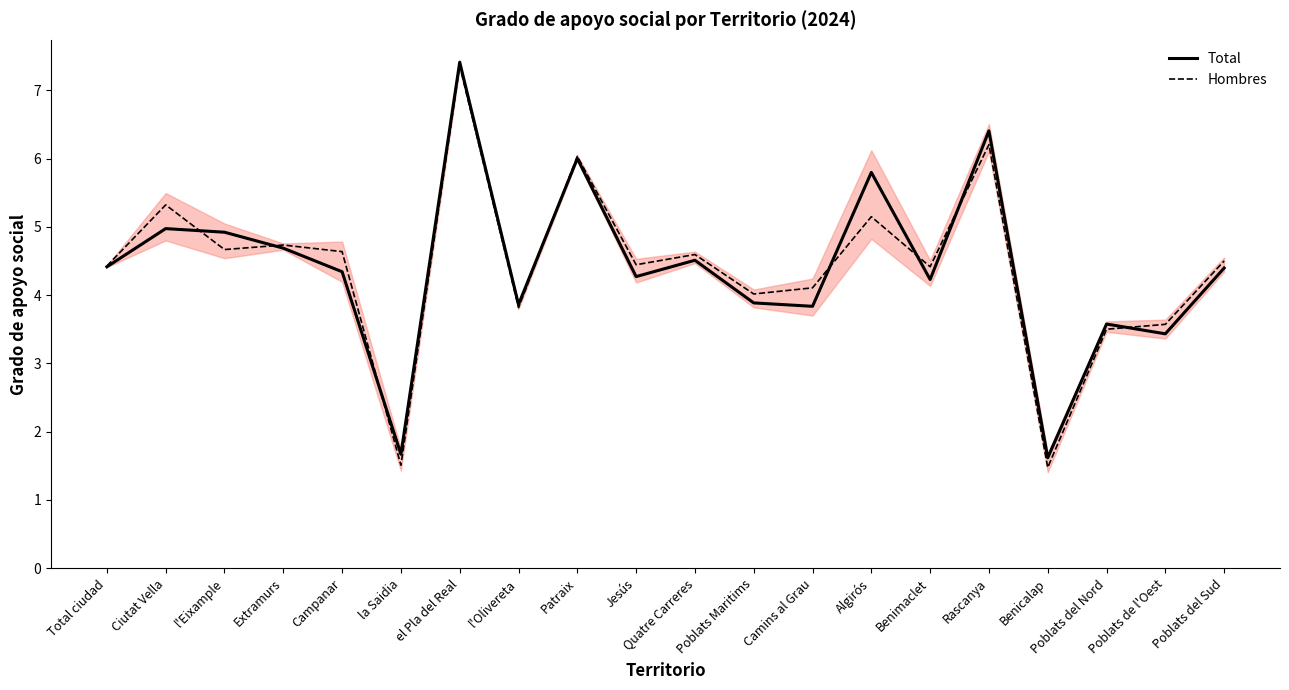

What is the difference between the Total values at Ciutat Vella and Benicalap?

3.4